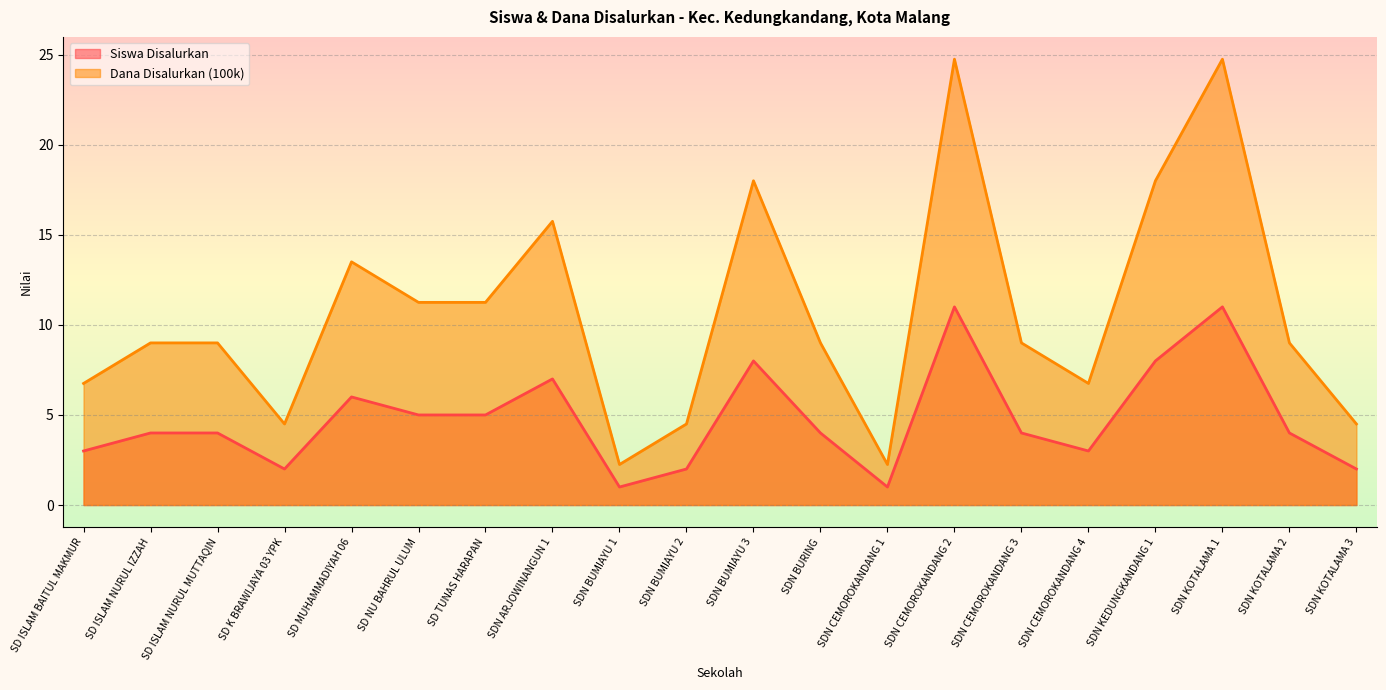

Reading right to left, transcribe all the data shown in this chart.

Siswa Disalurkan: SDN KOTALAMA 3=2.0	SDN KOTALAMA 2=4.0	SDN KOTALAMA 1=11.0	SDN KEDUNGKANDANG 1=8.0	SDN CEMOROKANDANG 4=3.0	SDN CEMOROKANDANG 3=4.0	SDN CEMOROKANDANG 2=11.0	SDN CEMOROKANDANG 1=1.0	SDN BURING=4.0	SDN BUMIAYU 3=8.0	SDN BUMIAYU 2=2.0	SDN BUMIAYU 1=1.0	SDN ARJOWINANGUN 1=7.0	SD TUNAS HARAPAN=5.0	SD NU BAHRUL ULUM=5.0	SD MUHAMMADIYAH 06=6.0	SD K BRAWIJAYA 03 YPK=2.0	SD ISLAM NURUL MUTTAQIN=4.0	SD ISLAM NURUL IZZAH=4.0	SD ISLAM BAITUL MAKMUR=3.0
Dana Disalurkan (100k): SDN KOTALAMA 3=4.5	SDN KOTALAMA 2=9.0	SDN KOTALAMA 1=24.8	SDN KEDUNGKANDANG 1=18.0	SDN CEMOROKANDANG 4=6.8	SDN CEMOROKANDANG 3=9.0	SDN CEMOROKANDANG 2=24.8	SDN CEMOROKANDANG 1=2.2	SDN BURING=9.0	SDN BUMIAYU 3=18.0	SDN BUMIAYU 2=4.5	SDN BUMIAYU 1=2.2	SDN ARJOWINANGUN 1=15.8	SD TUNAS HARAPAN=11.2	SD NU BAHRUL ULUM=11.2	SD MUHAMMADIYAH 06=13.5	SD K BRAWIJAYA 03 YPK=4.5	SD ISLAM NURUL MUTTAQIN=9.0	SD ISLAM NURUL IZZAH=9.0	SD ISLAM BAITUL MAKMUR=6.8